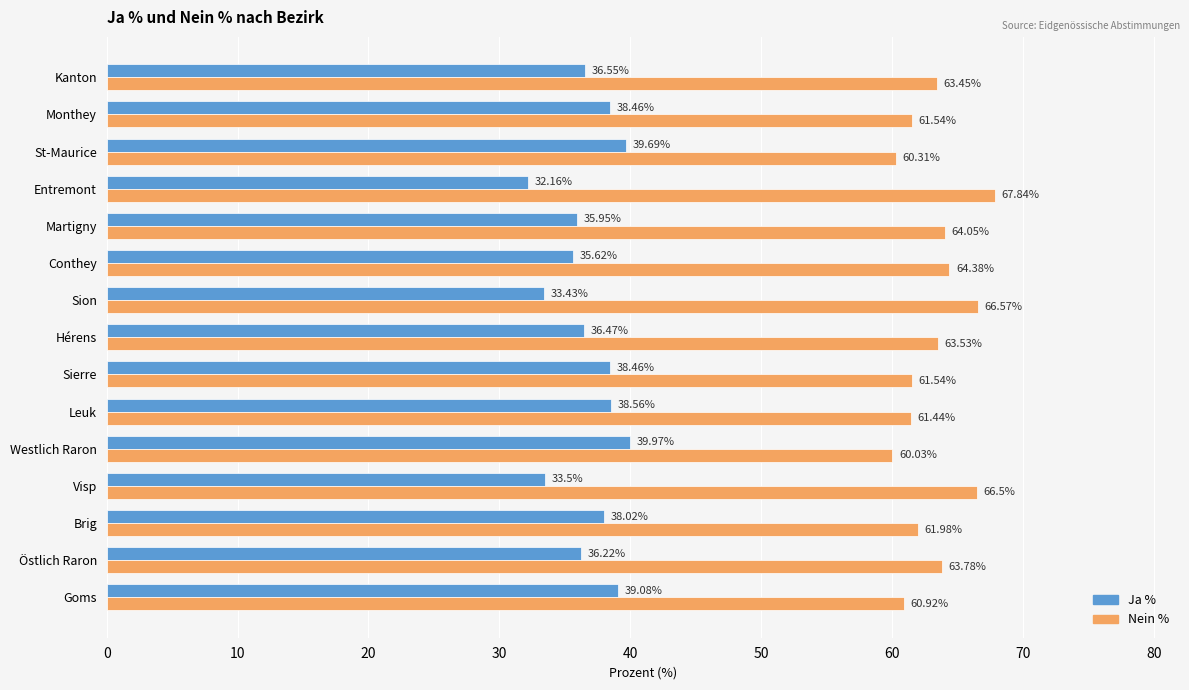

What is the sum of all Nein % values?

947.9